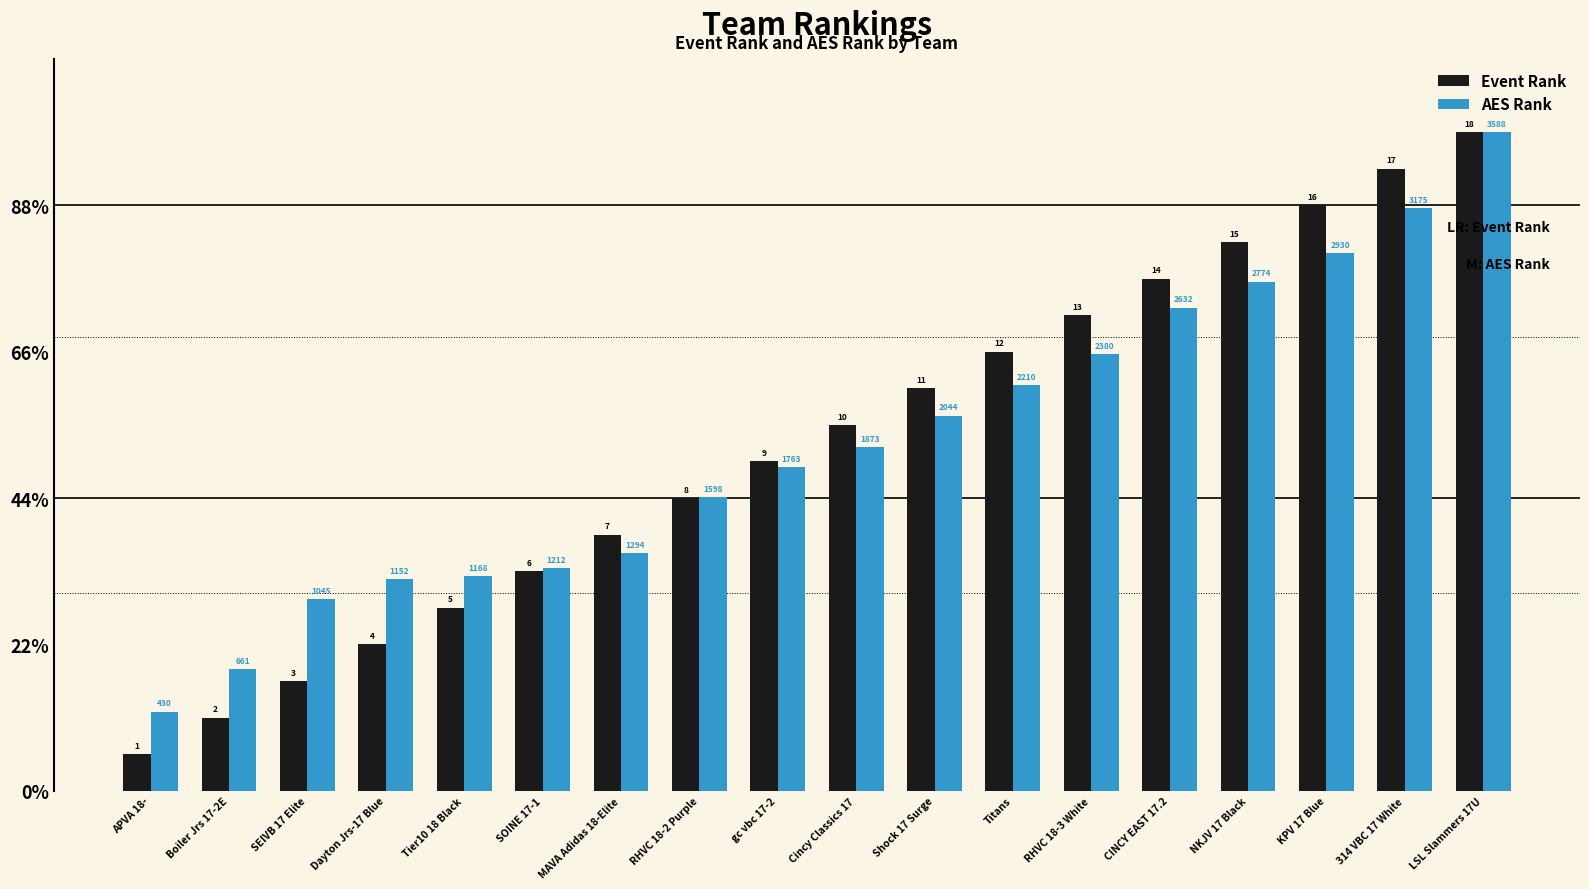

What are all the series names shown in the legend?

Event Rank, AES Rank